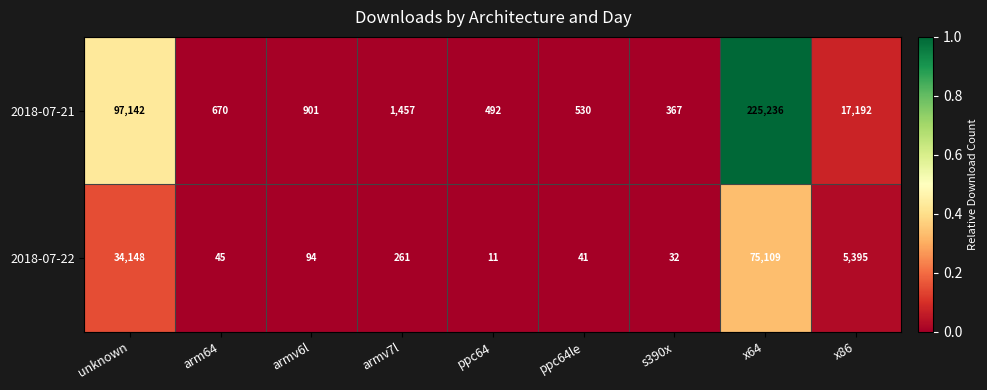

True or false: 2018-07-22 has a value of 261 at armv7l.

True